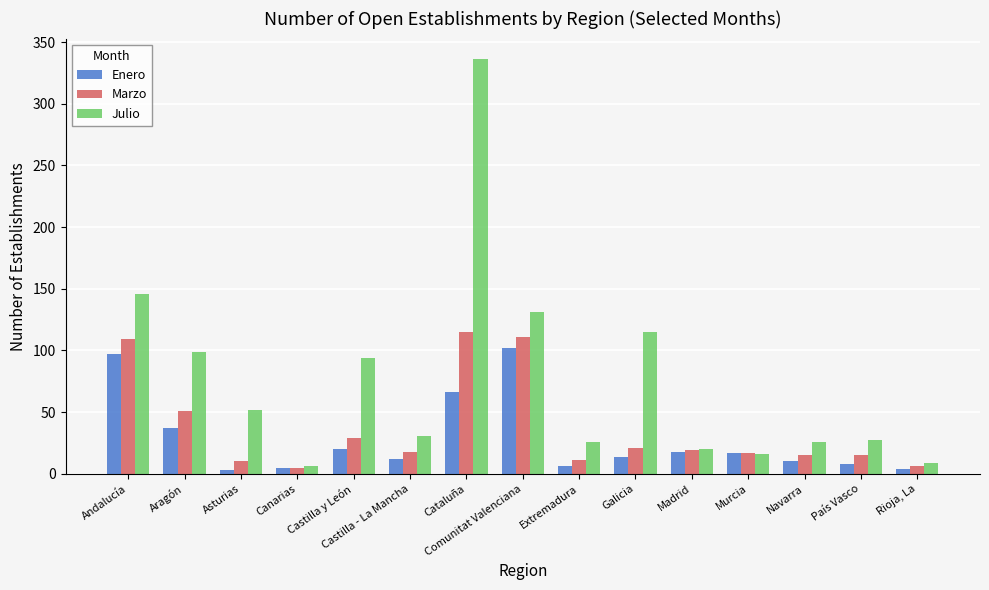

At which category does the chart reach its peak across all series?

Cataluña